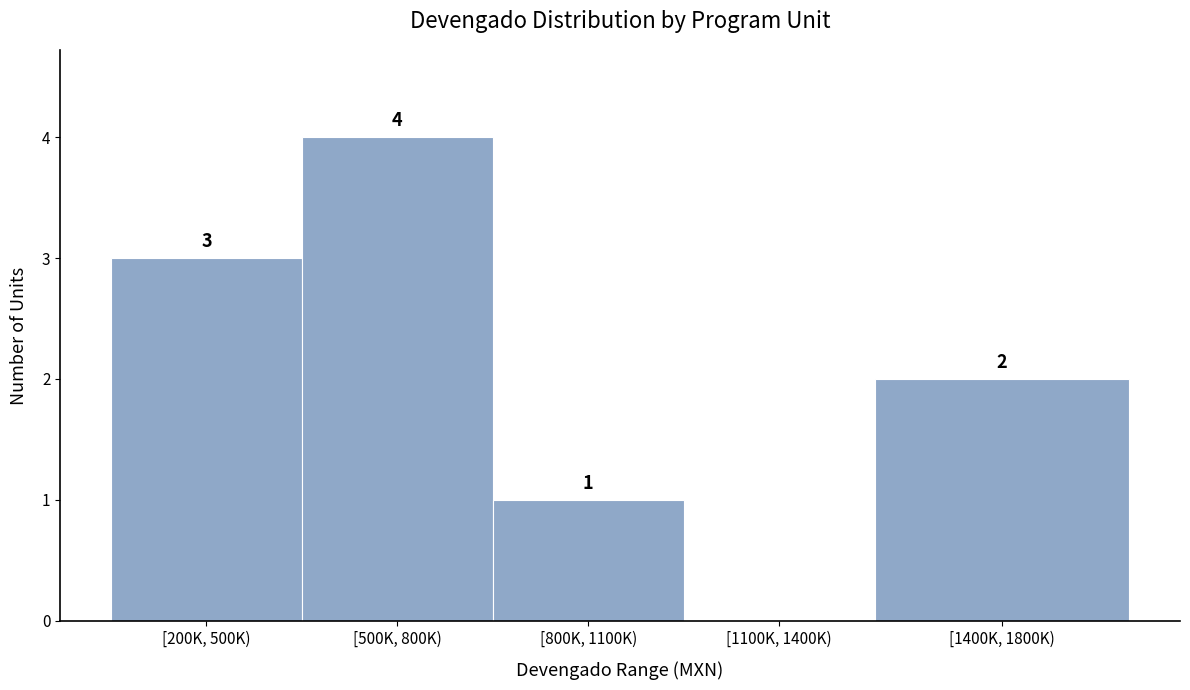

Reading left to right, extract all data points from this chart.

[200K, 500K)=3	[500K, 800K)=4	[800K, 1100K)=1	[1100K, 1400K)=0	[1400K, 1800K)=2